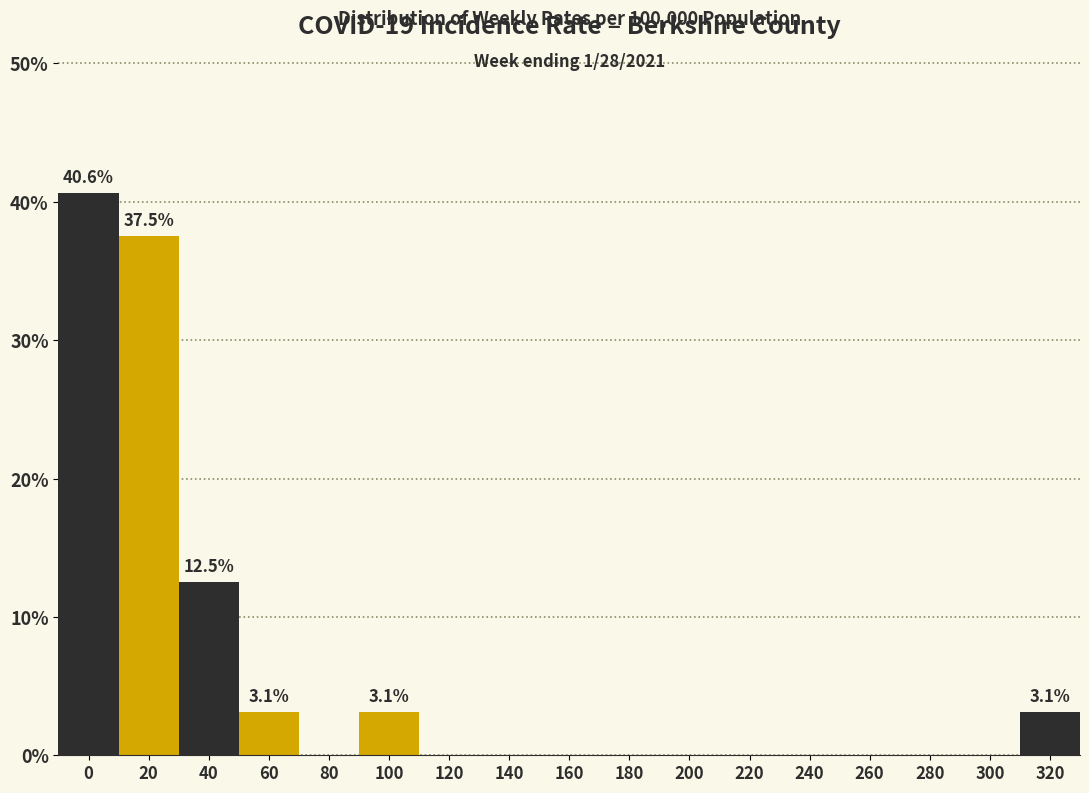

Reading right to left, extract all data points from this chart.

320=3.1	300=0.0	280=0.0	260=0.0	240=0.0	220=0.0	200=0.0	180=0.0	160=0.0	140=0.0	120=0.0	100=3.1	80=0.0	60=3.1	40=12.5	20=37.5	0=40.6